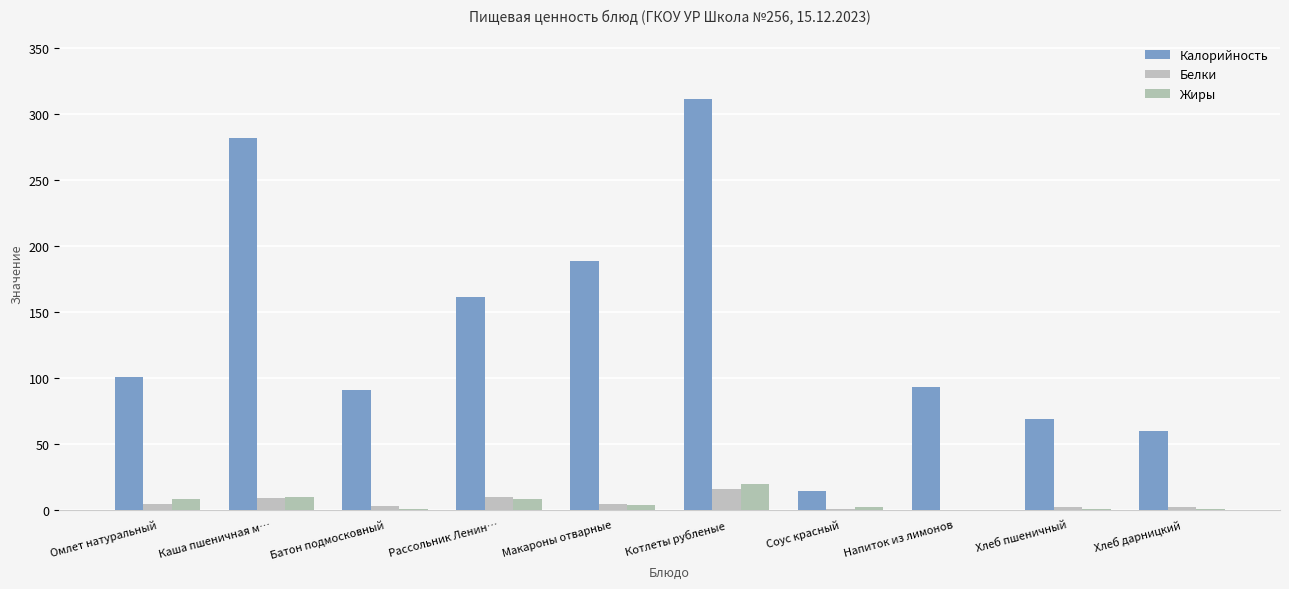

How many series are shown in this chart?

3